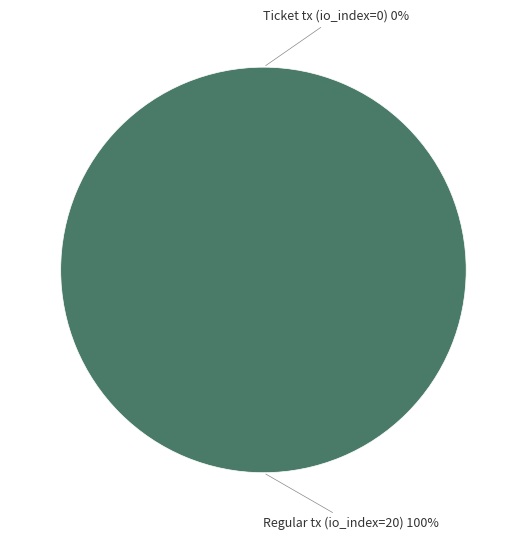

Count the number of slices in the pie.

2